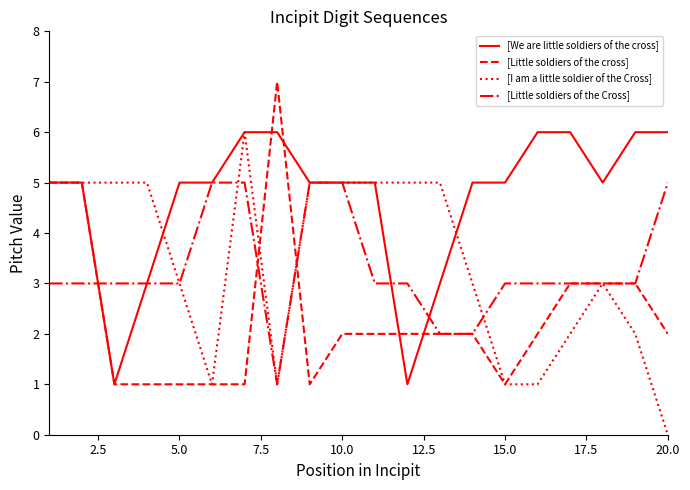

Which series has the largest total across all categories?

[We are little soldiers of the cross]